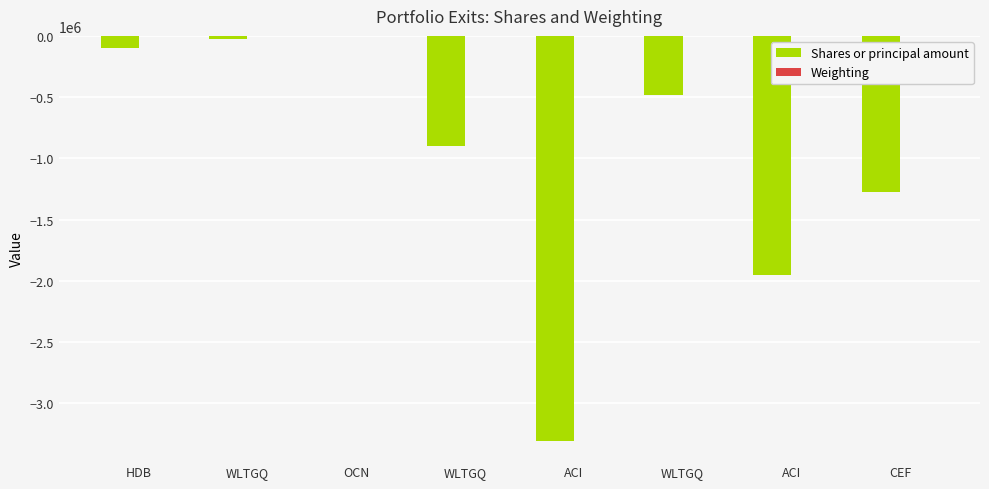

What is the sum of the Weighting values at WLTGQ and ACI?

-31.4